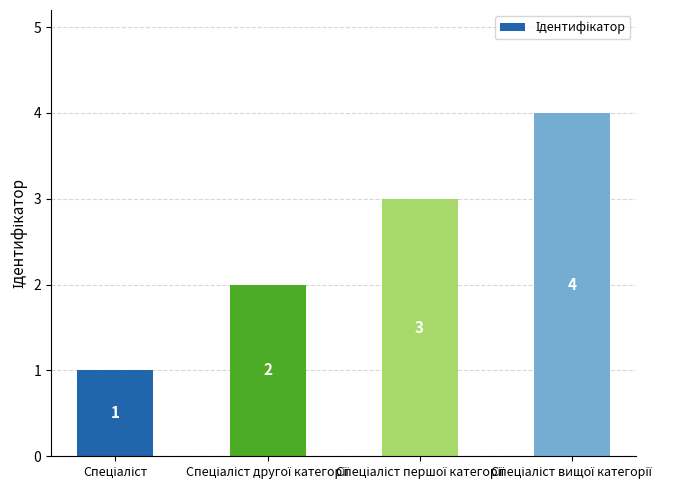

What is the sum of all values?

10